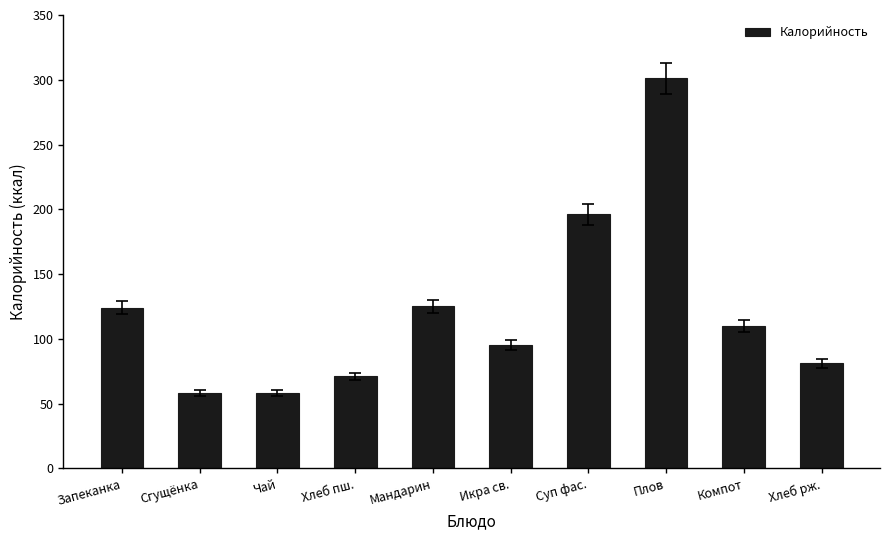

What is the difference between the values at Хлеб рж. and Чай?

23